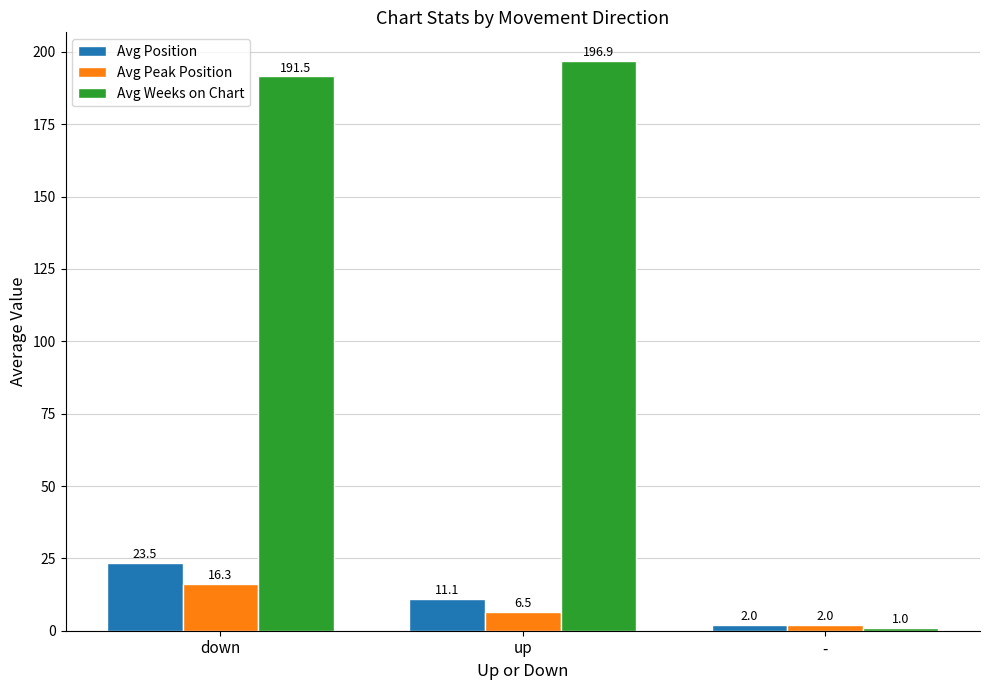

What position from the right is up?

2